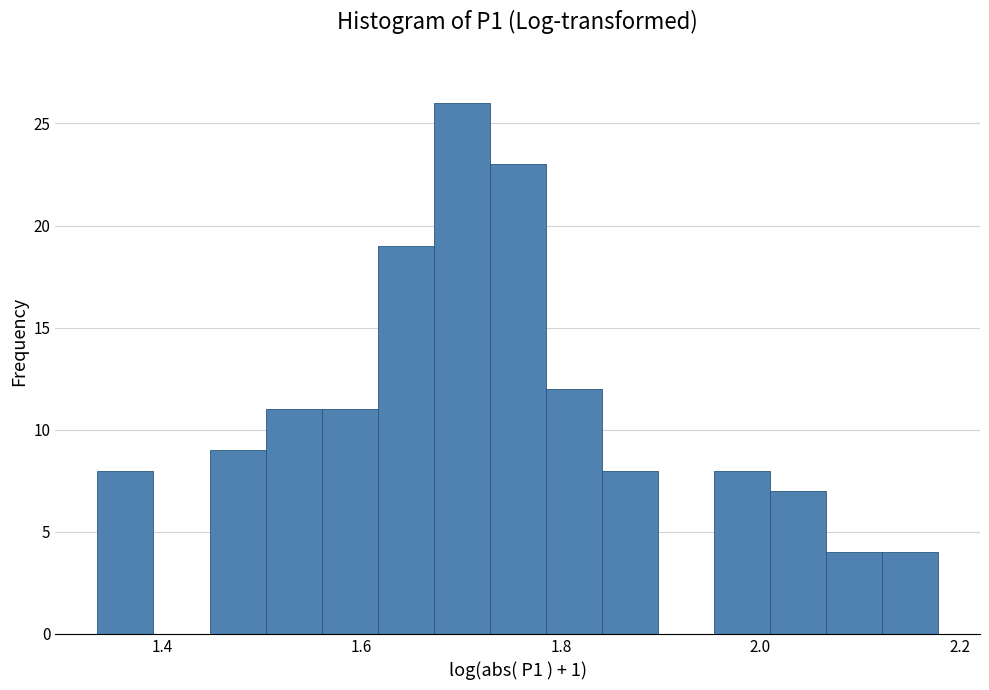

Around what value on the x-axis is the tallest bar? Give the approximate position of its centre, as read against the axis.

1.70